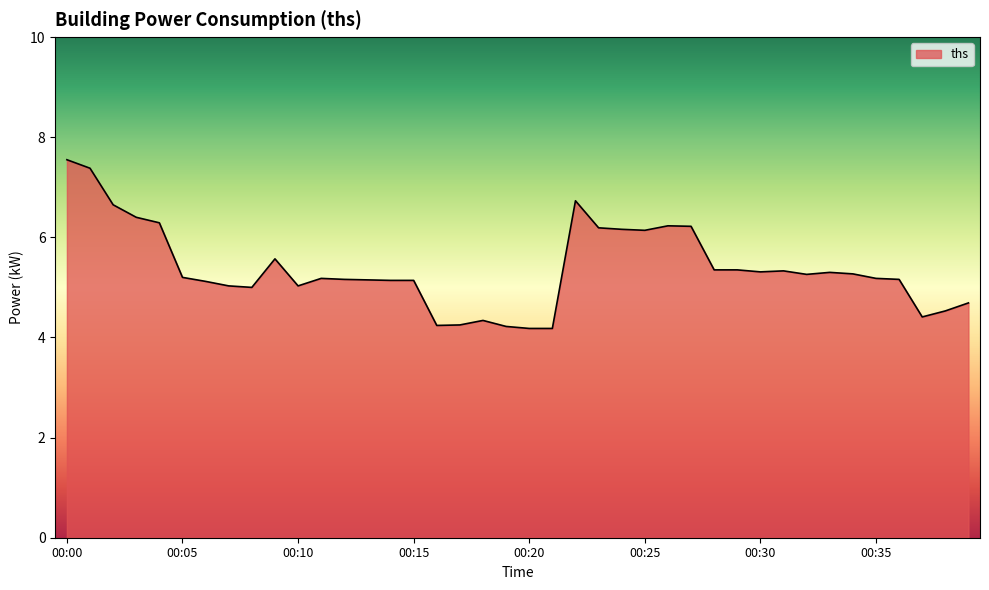

What is the minimum value shown in the chart?

4.2